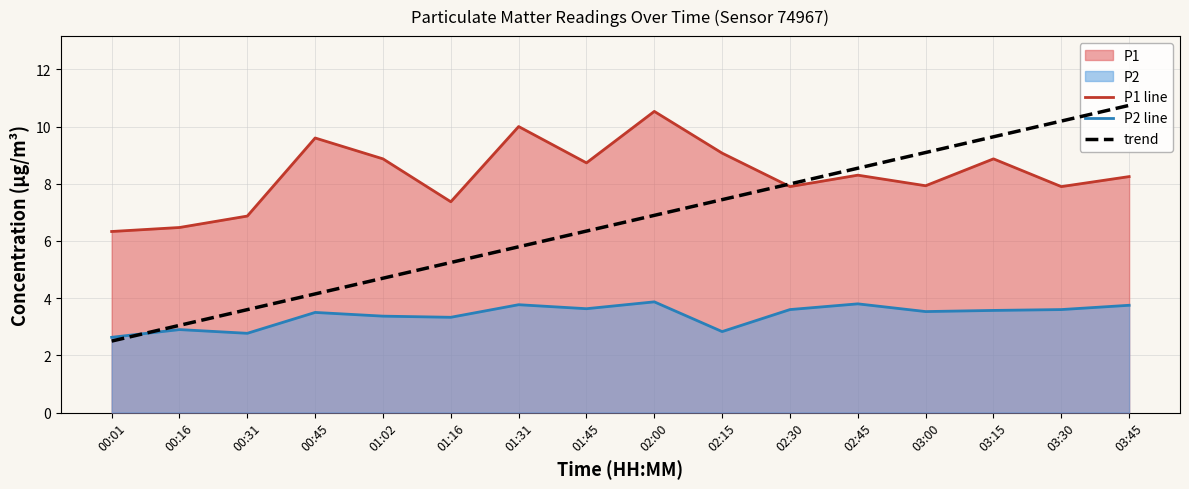

Rank the series by their average value, from highest to lowest.

P1 line, trend, P2 line